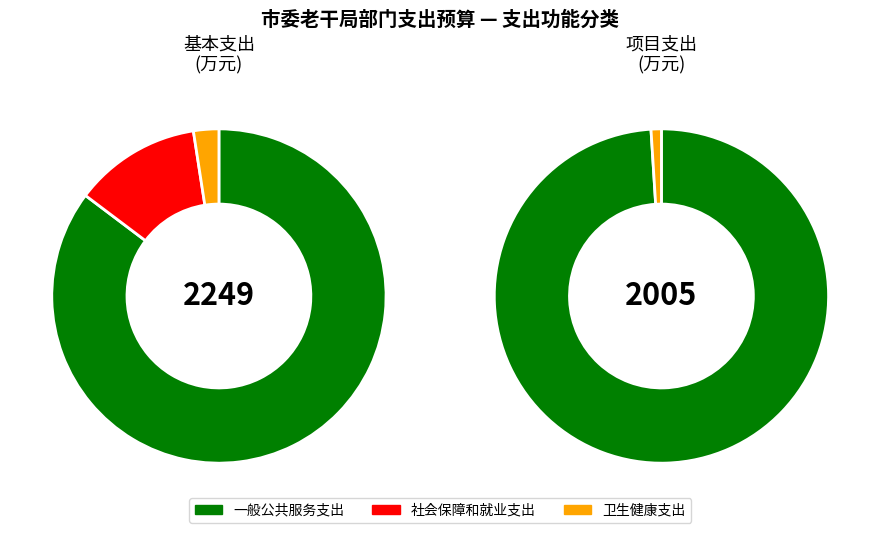

Between 卫生健康支出 and 一般公共服务支出, which is larger?

一般公共服务支出